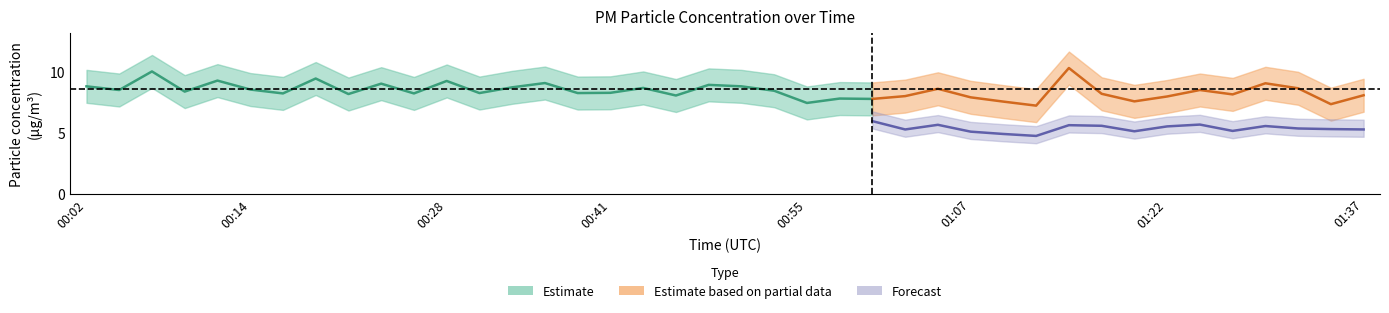

True or false: P1 and P2 cross at least once.

False